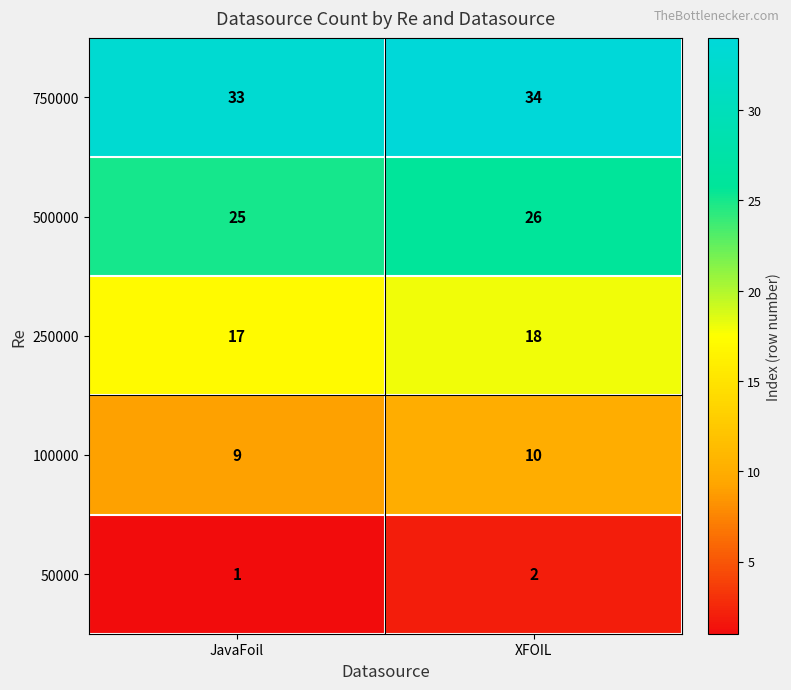

What is the sum of all 500000 values?

51